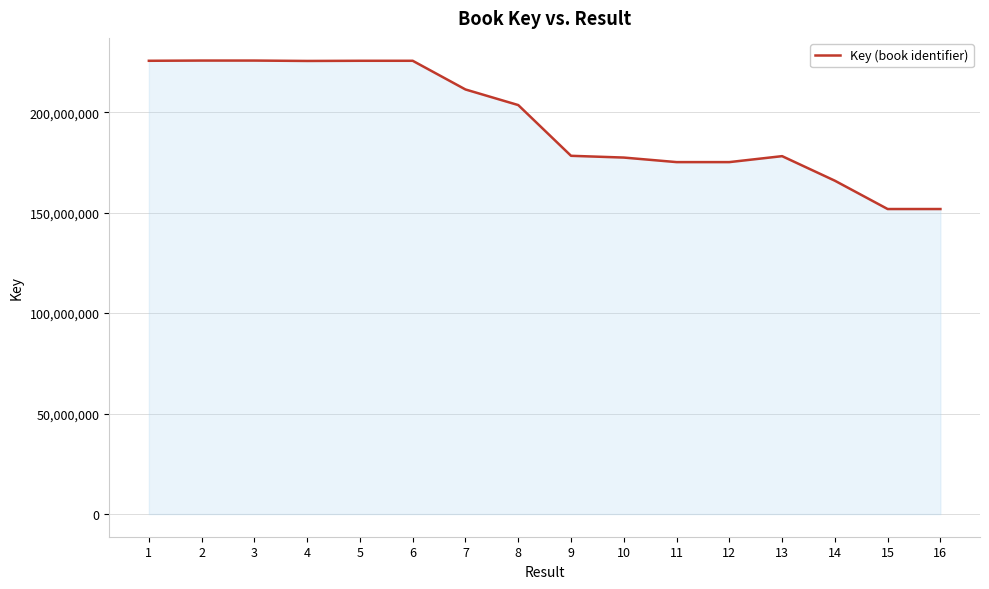

What is the maximum value shown in the chart?

225713887